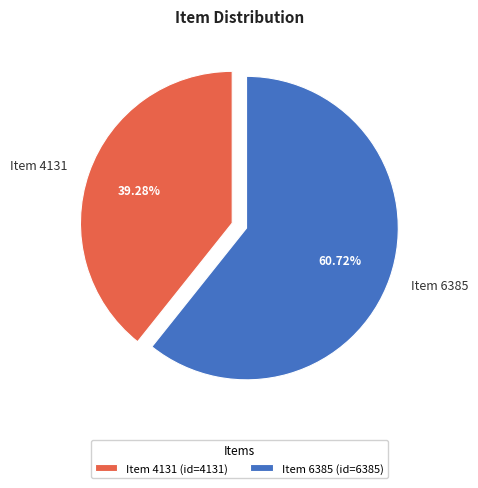

Between Item 6385 and Item 4131, which is larger?

Item 6385